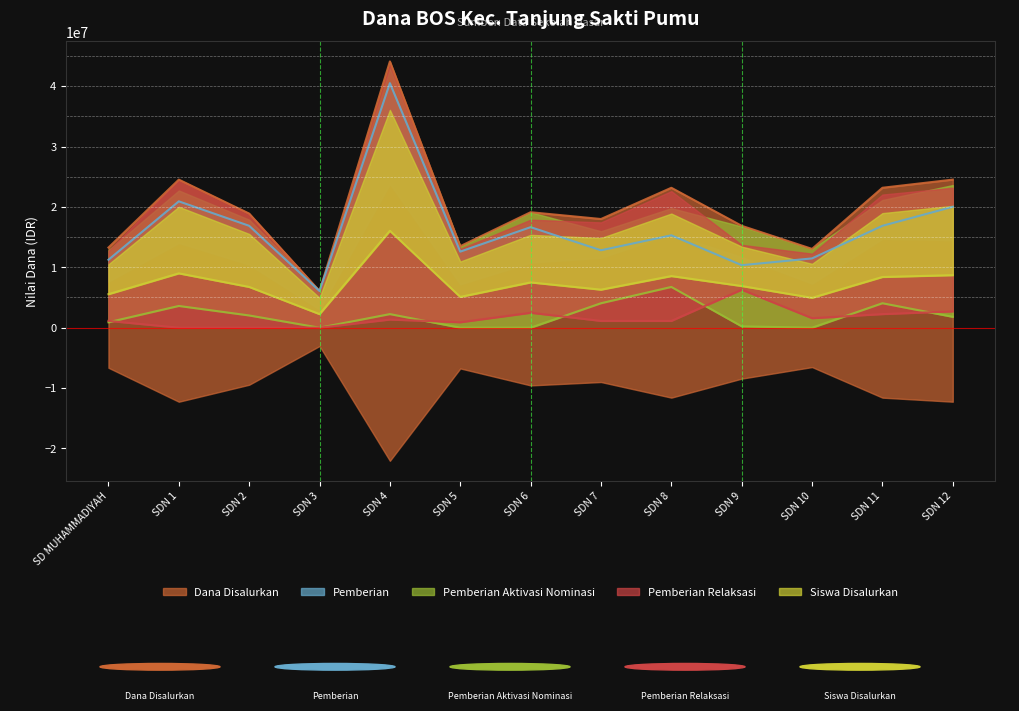

Reading left to right, what are all the values shown in this chart?

Dana Disalurkan: 13275000	24525000	18900000	6075000	44100000	13500000	19125000	18000000	23175000	16875000	13050000	23175000	24525000
Pemberian: 11250000	20925000	16875000	6075000	40500000	12600000	16650000	12825000	15300000	10350000	11475000	16875000	20025000
Pemberian Aktivasi Nominasi: 900000	3600000	2025000	0	2250000	0	0	4050000	6750000	225000	0	4050000	1800000
Pemberian Relaksasi: 1125000	0	0	0	1350000	900000	2475000	1125000	1125000	6300000	1575000	2250000	2700000
Siswa Disalurkan: 5550000	9000000	6750000	2250000	16050000	5100000	7500000	6300000	8550000	6900000	4950000	8400000	8700000